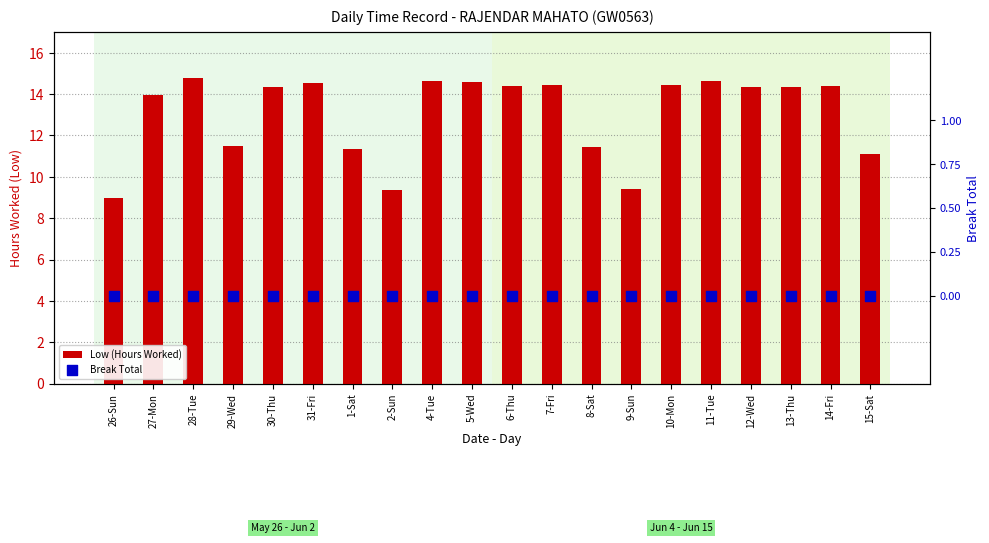

Which series has the widest spread of Y values?

Low (Hours Worked)